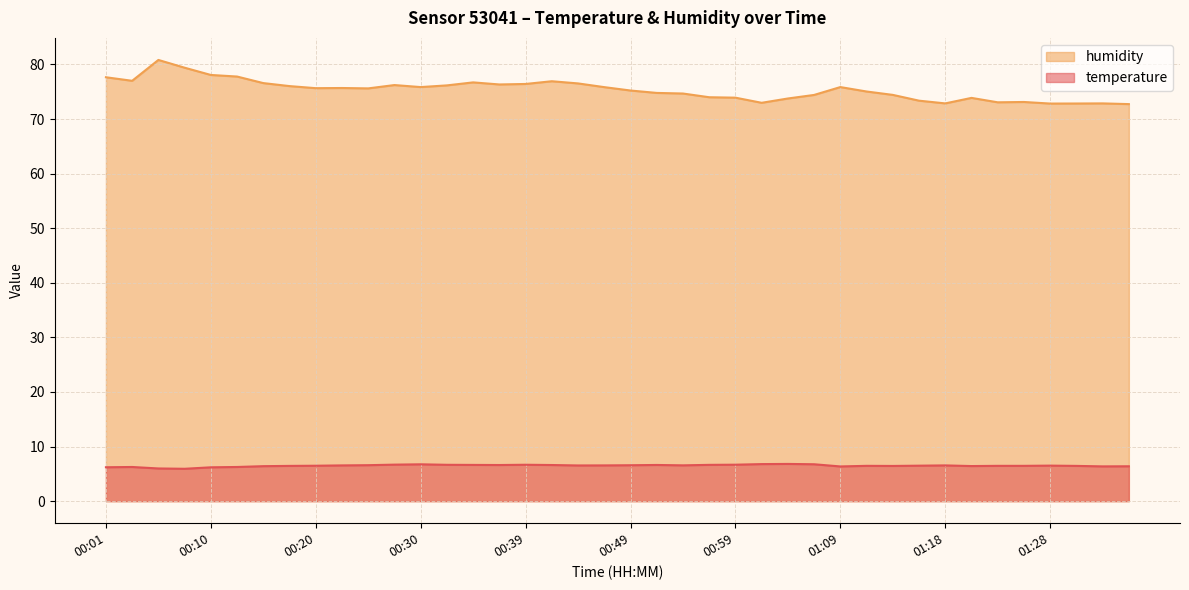

What position from the right is 00:05?

38